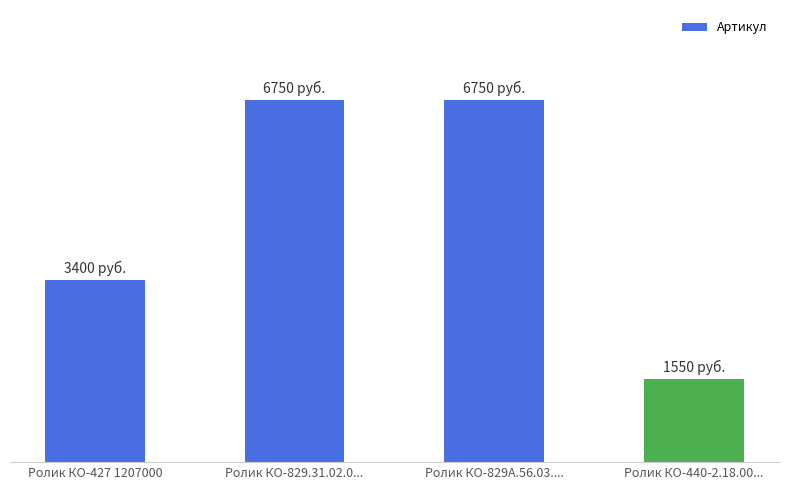

Are the bars horizontal?

No